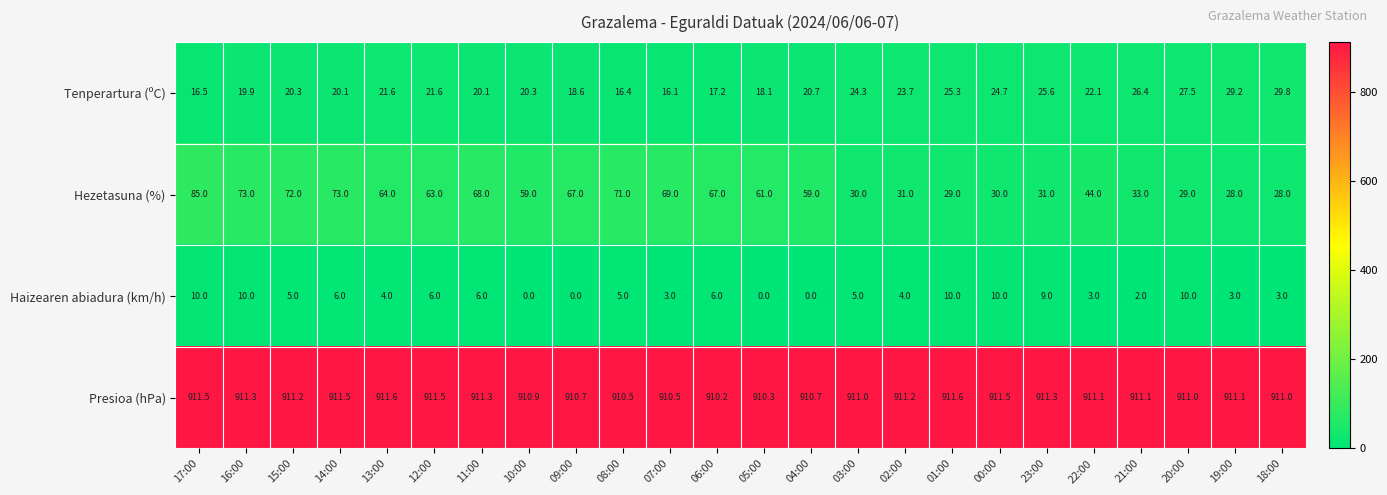

Is it true that Hezetasuna (%) equals 28.0 at 18:00?

True